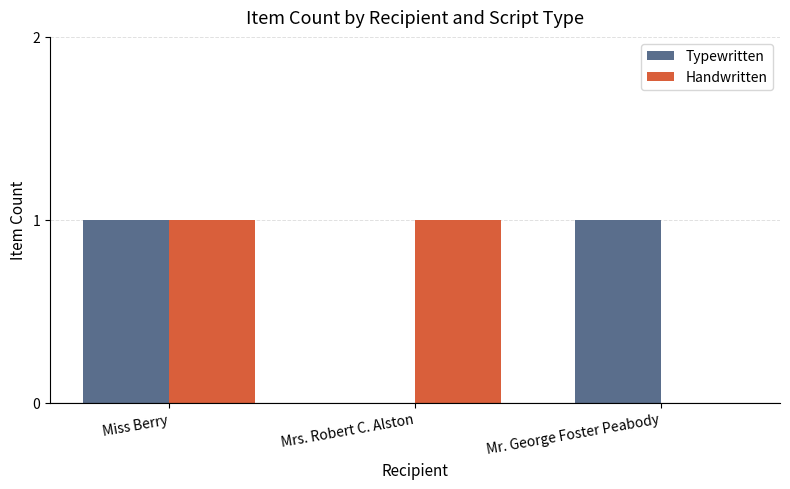

At which category is the sum across all series the highest?

Miss Berry